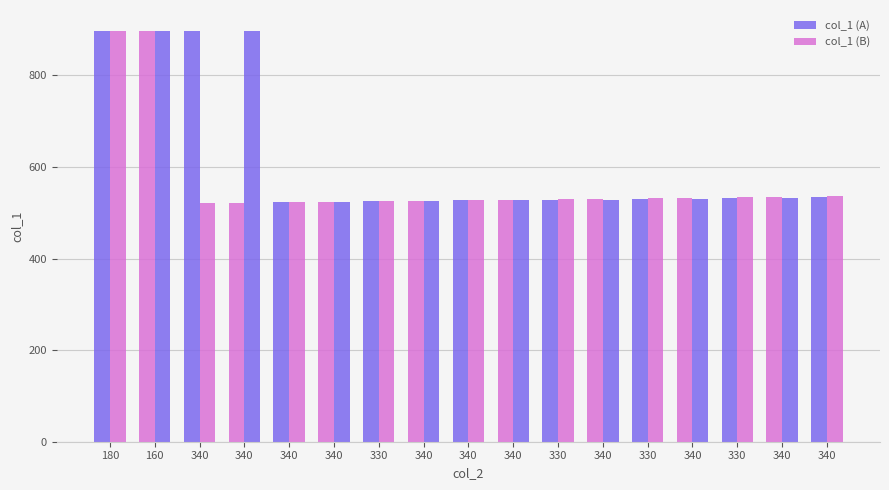

Which series changed the most between 340 and 330?

col_1 (B)